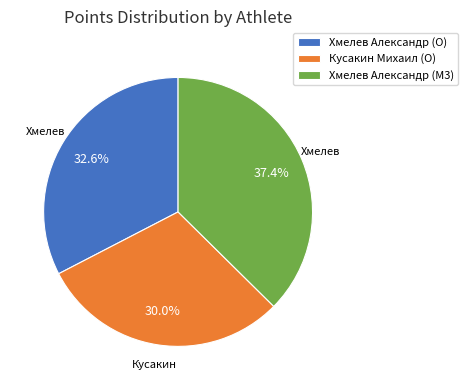

Is it true that Хмелев Александр (M3) is 48% of the pie?

False